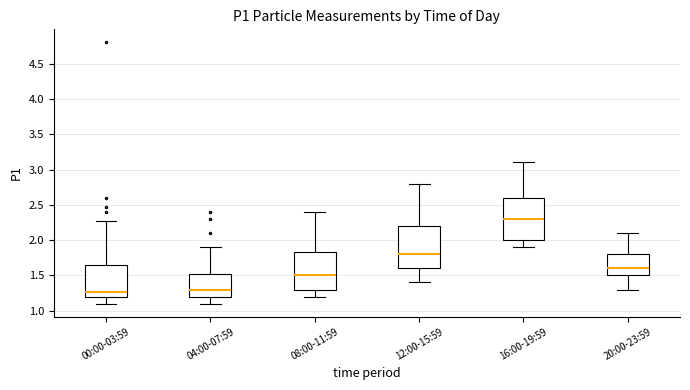

Which box's median line is the highest?

16:00-19:59